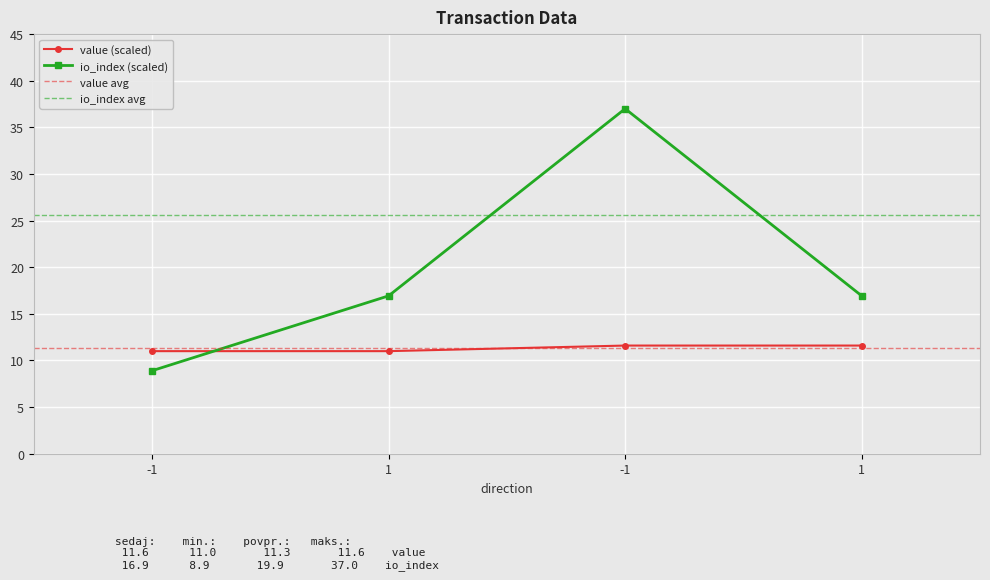

At which category is the sum across all series the highest?

-1